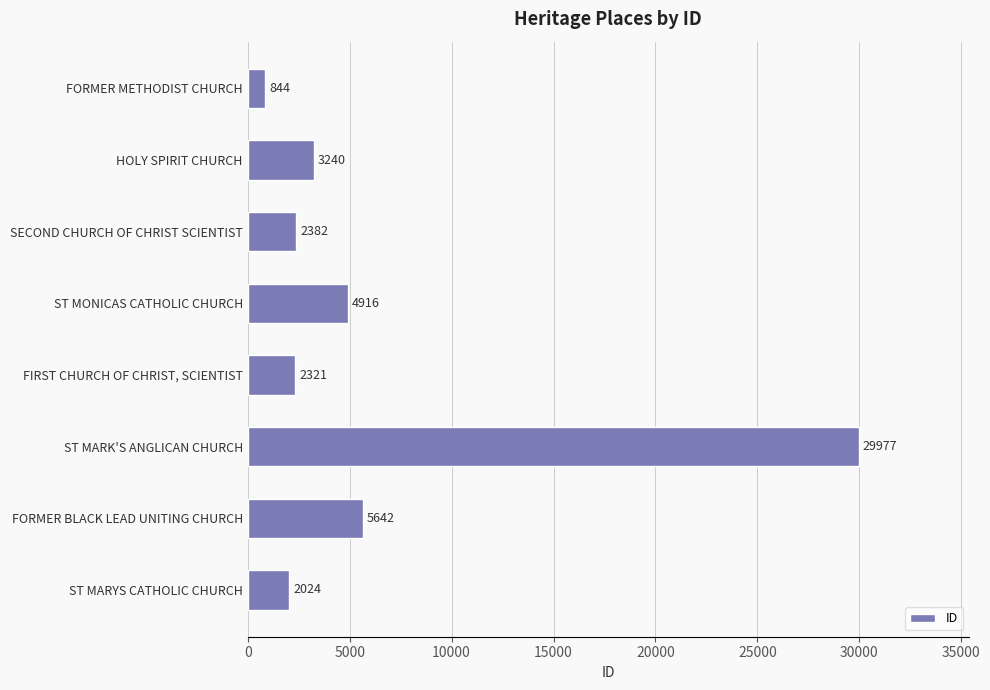

Where is the data nearest to the value 15410?

FORMER BLACK LEAD UNITING CHURCH